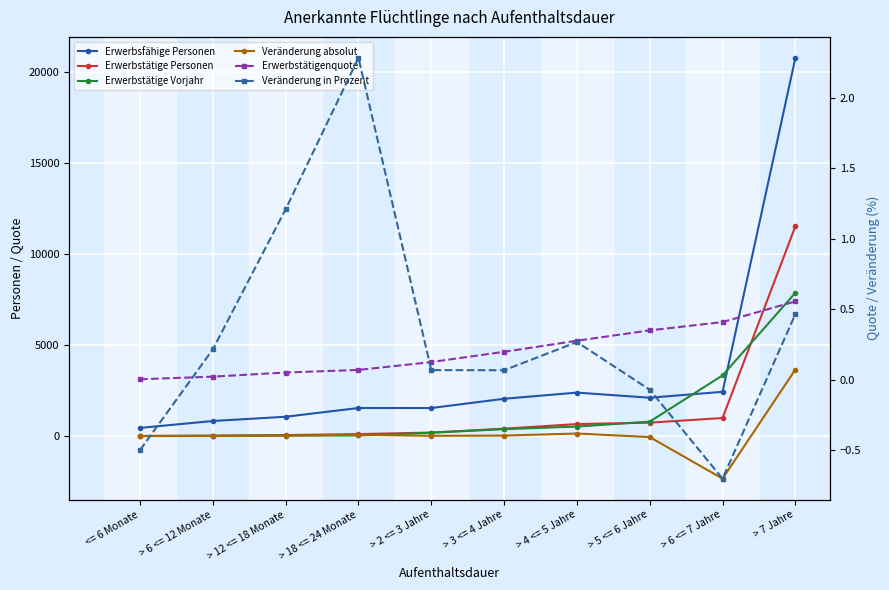

Between > 18 <= 24 Monate and > 4 <= 5 Jahre, which series saw the biggest shift?

Erwerbsfähige Personen